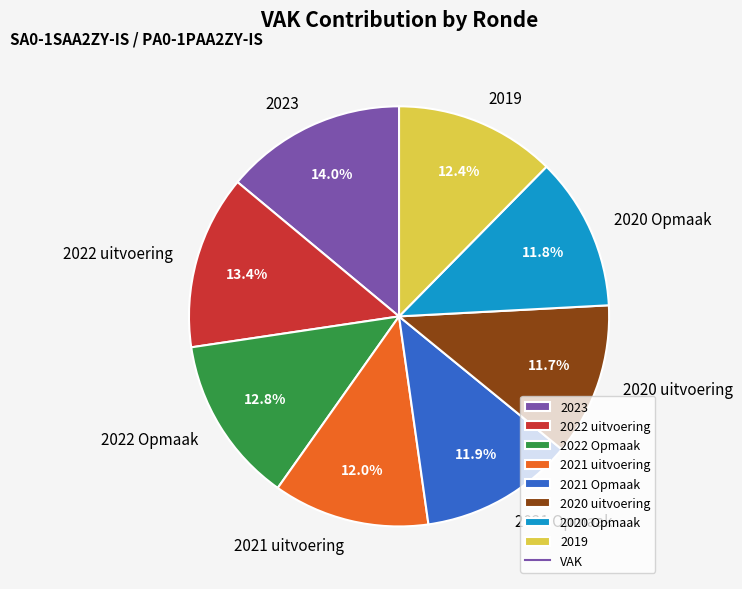

Which has a higher value, 2023 or 2020 Opmaak?

2023